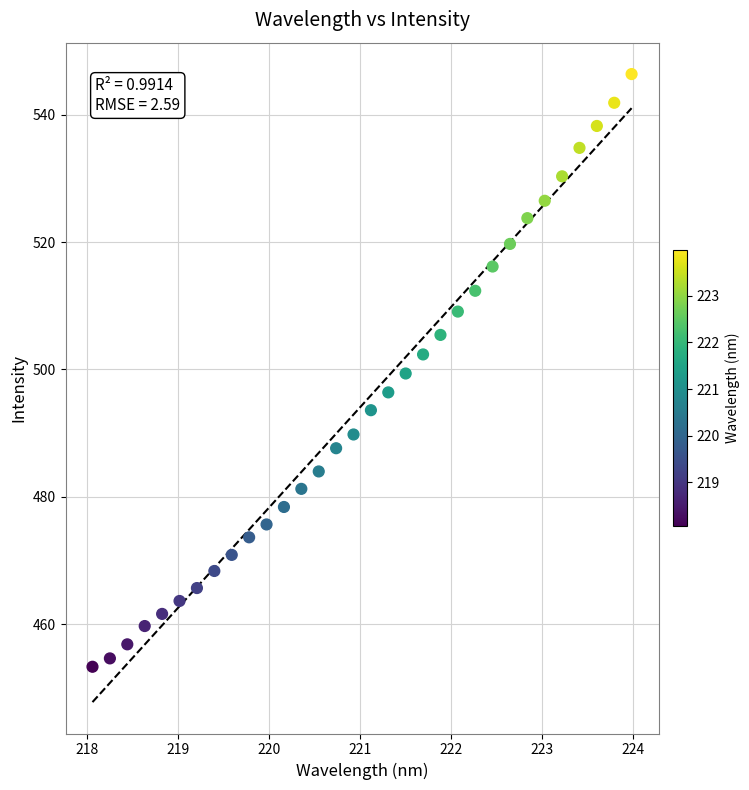

What is the range of X values (max minus min)?

5.9